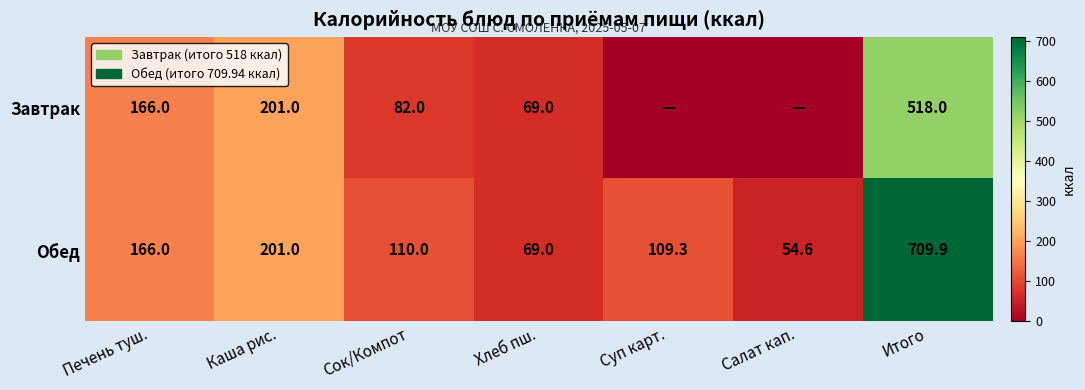

How many values in the Обед series are below 110?

3